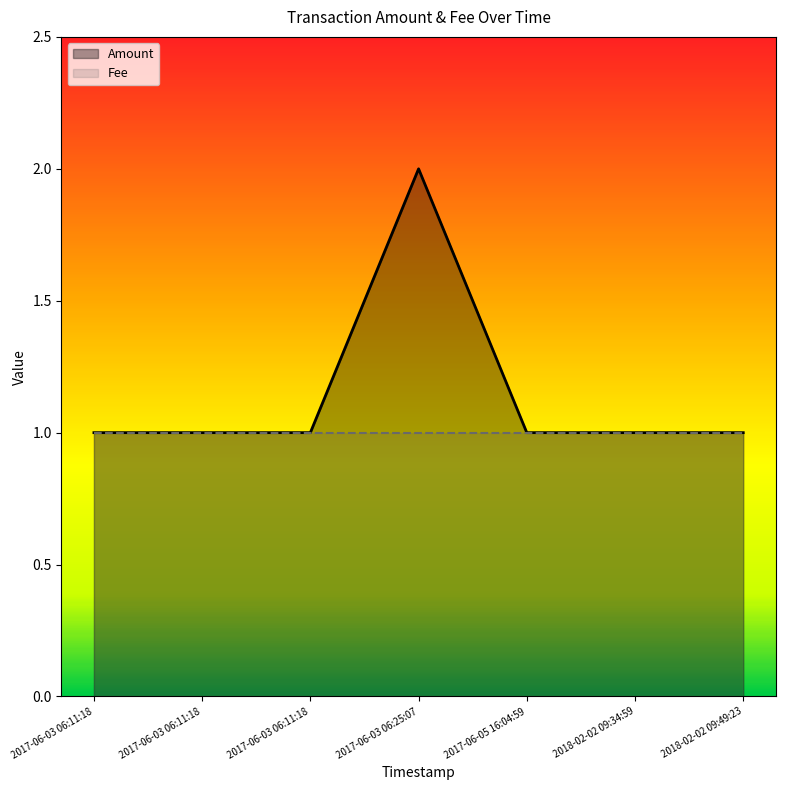

What is the sum of all values?

8